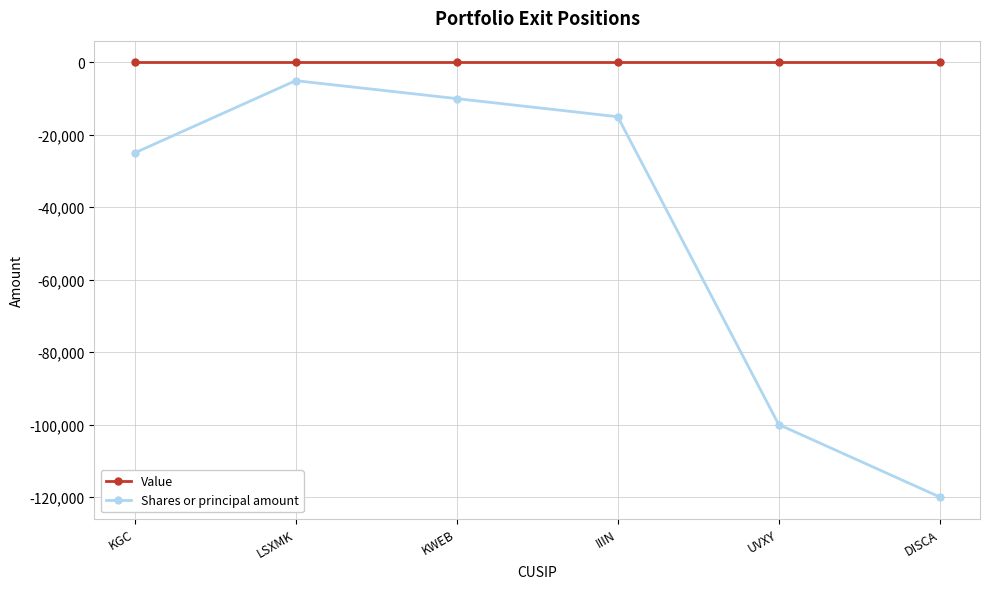

What is the label of the 6th point from the right?

KGC